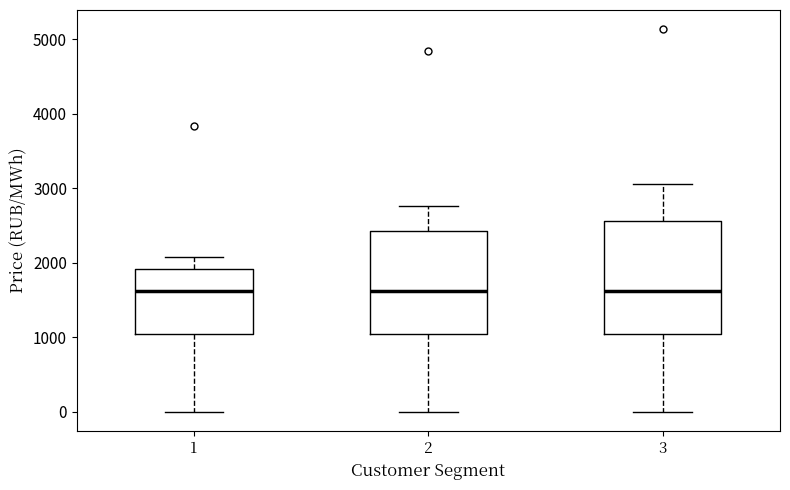

Reading left to right, read every box against the y-axis: the position of its median line, the range the box covers, and the ends of its whiskers. The values are not printed on the chart, so give them approximately, as read against the axis.

1: median 1600, box 1000 to 1900, whiskers 0 to 2100
2: median 1600, box 1000 to 2400, whiskers 0 to 2800
3: median 1600, box 1000 to 2600, whiskers 0 to 3100